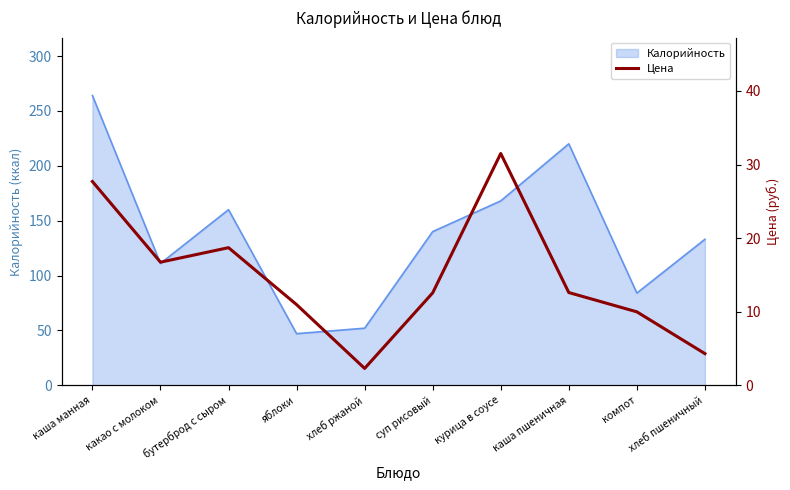

What is the difference between the values at хлеб ржаной and каша манная?

25.4